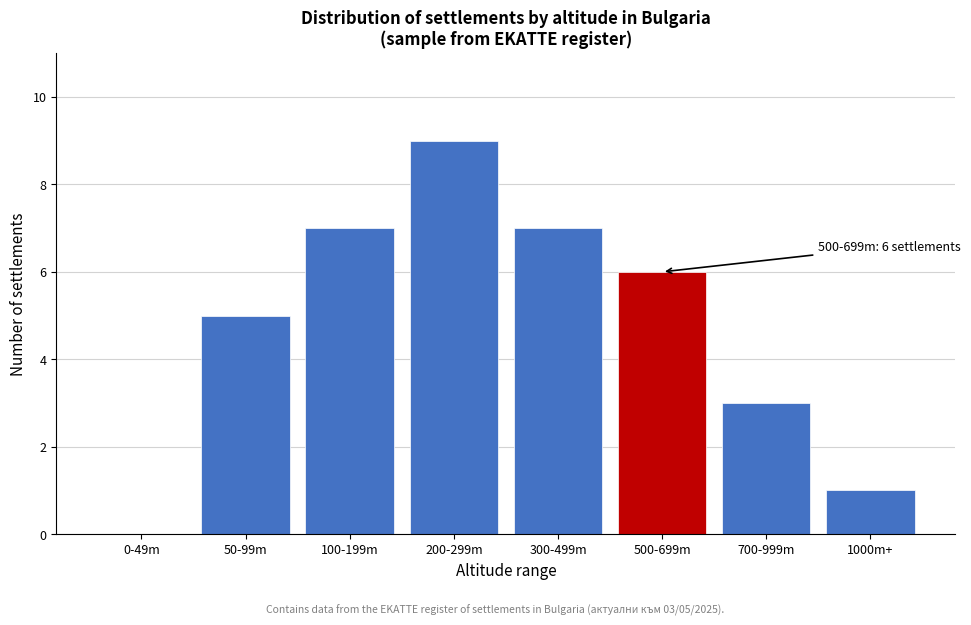

Reading left to right, extract all data points from this chart.

0-49m=0	50-99m=5	100-199m=7	200-299m=9	300-499m=7	500-699m=6	700-999m=3	1000m+=1